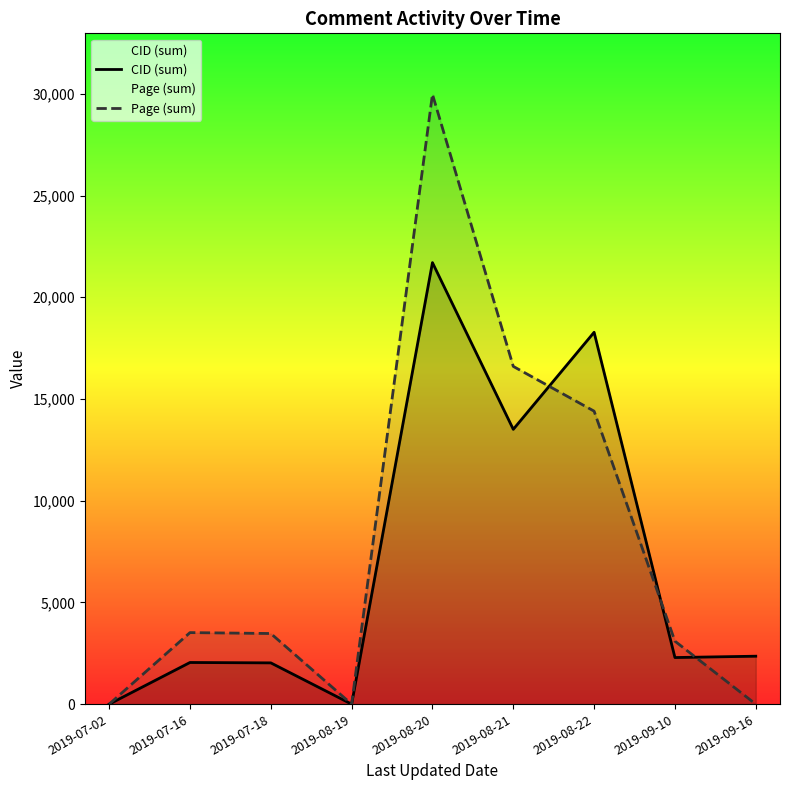

Between 2019-07-02 and 2019-08-21, which series saw the biggest shift?

Page (sum)